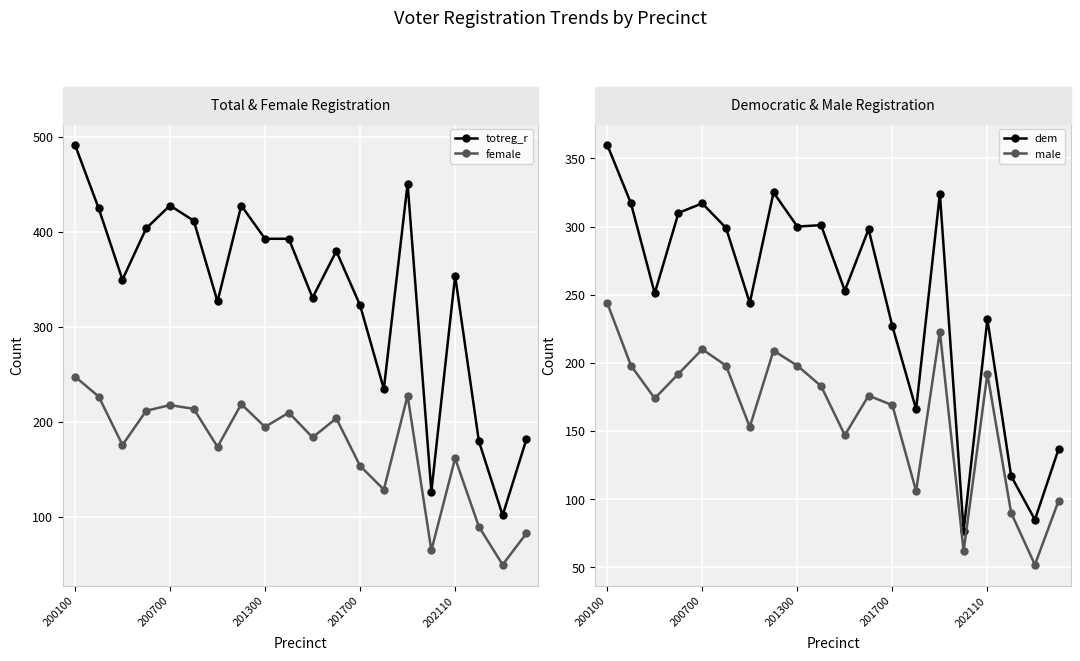

At which category does the chart reach its minimum across all series?

18